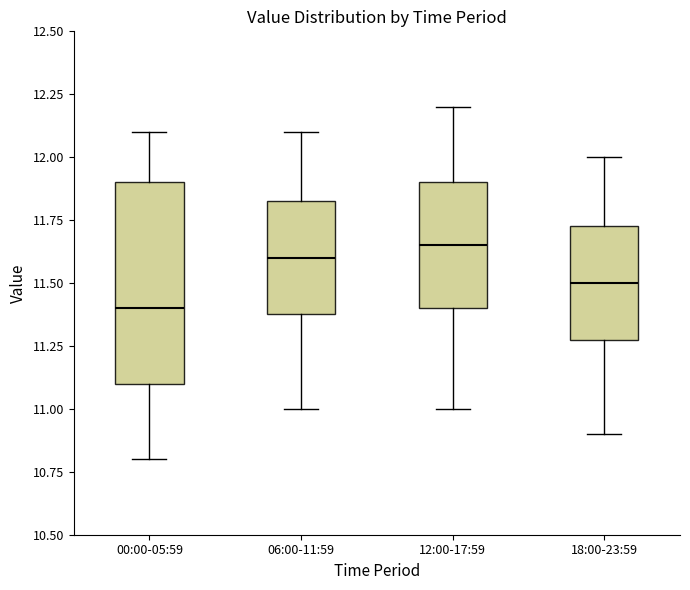

Reading left to right, transcribe this box plot: for each box, give where its median line is, the range the box spans, and where its two whiskers end, as read against the y-axis. The values are not printed on the chart, so give them approximately, as read against the axis.

00:00-05:59: median 11.40, box 11.10 to 11.90, whiskers 10.80 to 12.10
06:00-11:59: median 11.60, box 11.40 to 11.85, whiskers 11.00 to 12.10
12:00-17:59: median 11.65, box 11.40 to 11.90, whiskers 11.00 to 12.20
18:00-23:59: median 11.50, box 11.30 to 11.75, whiskers 10.90 to 12.00